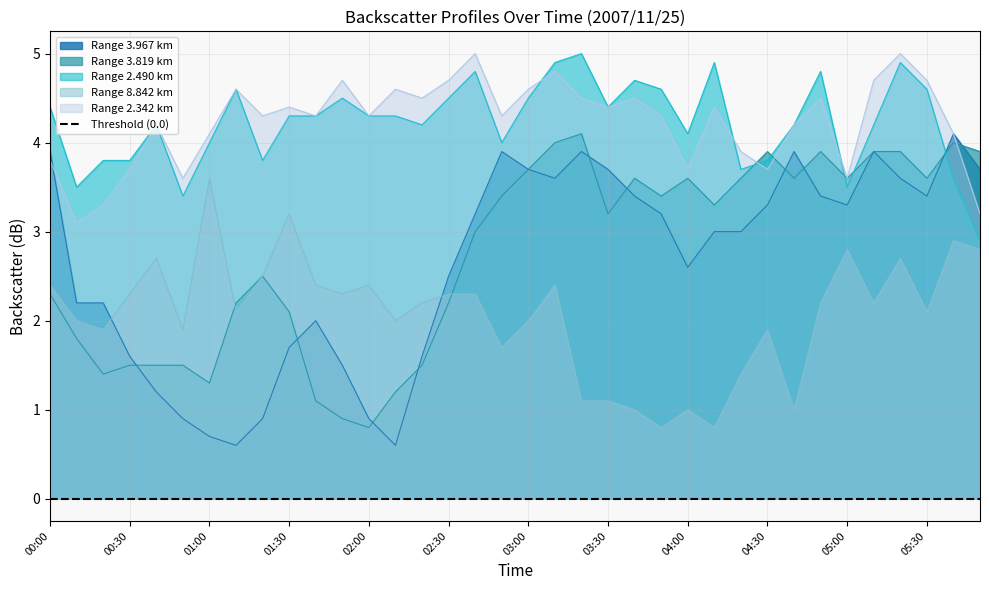

Which series has the largest range (max minus min)?

3.967